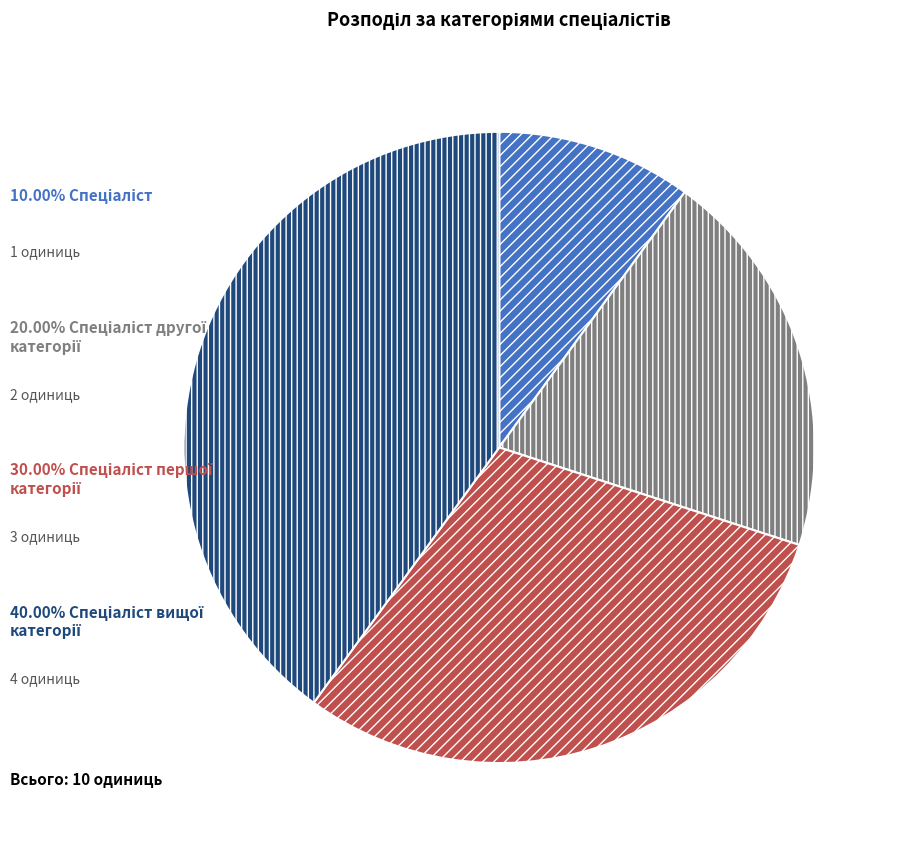

Is there any slice that represents more than half of the pie?

No